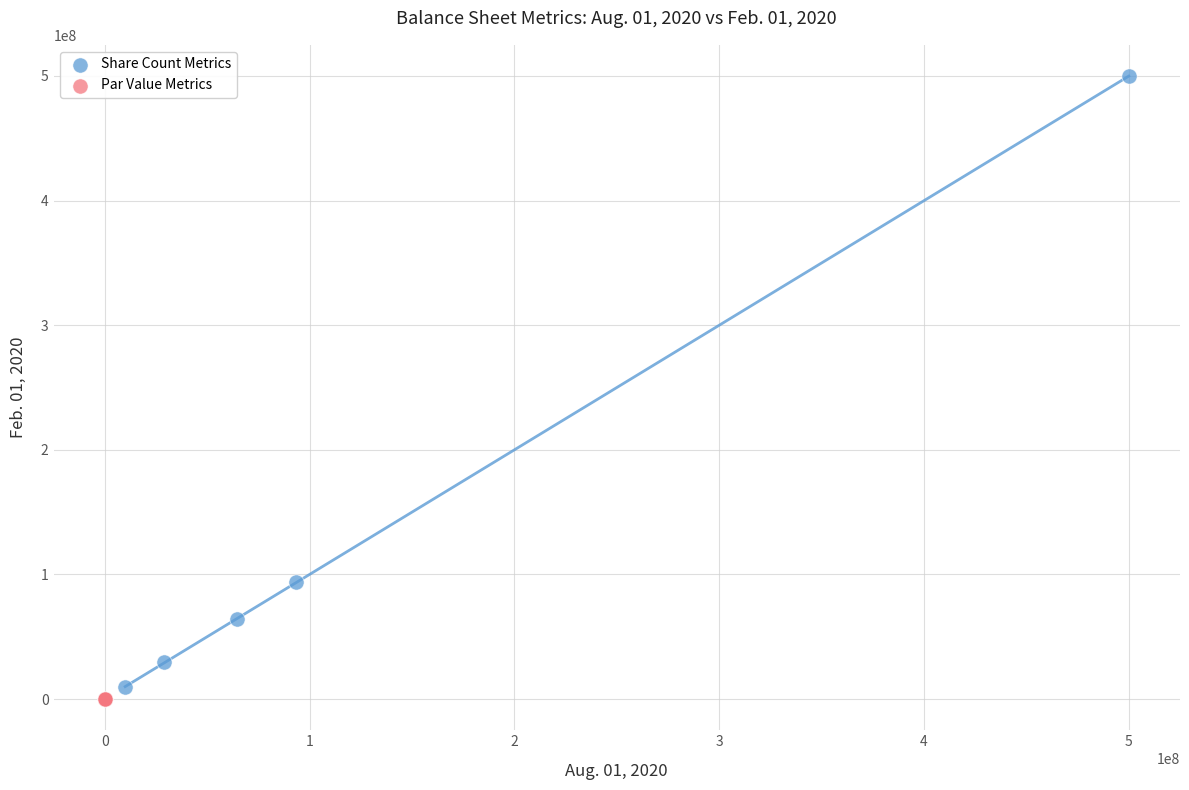

Which series has the largest Y range (max minus min)?

Share Count Metrics